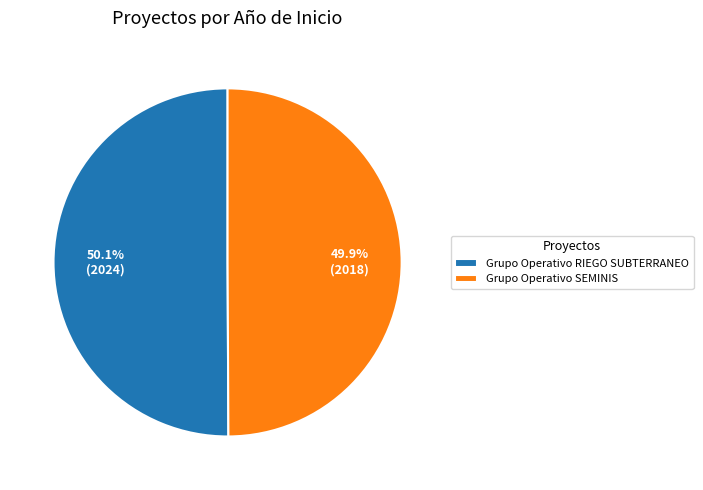

What percentage do Grupo Operativo RIEGO SUBTERRANEO and Grupo Operativo SEMINIS together represent?

100.0%